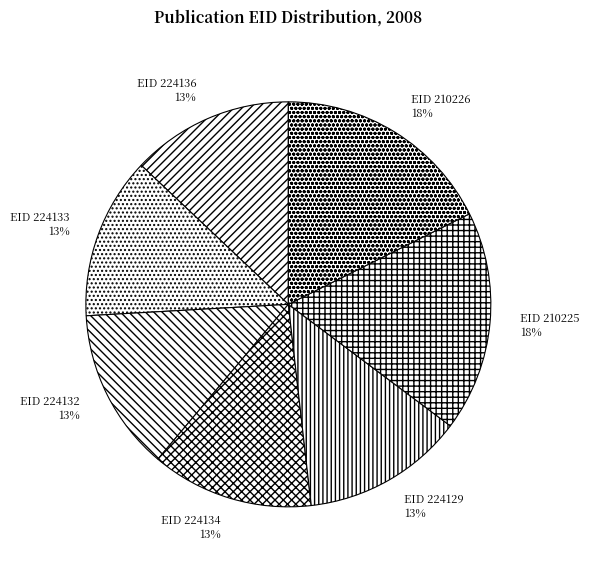

Is there a majority slice in this chart?

No